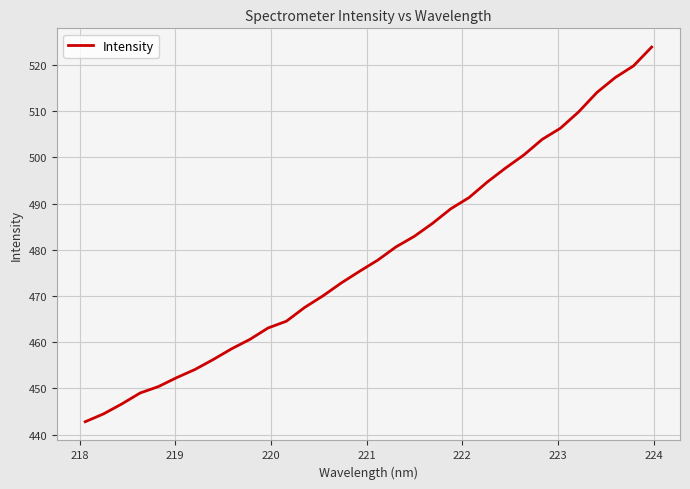

How many lines are shown in the chart?

1